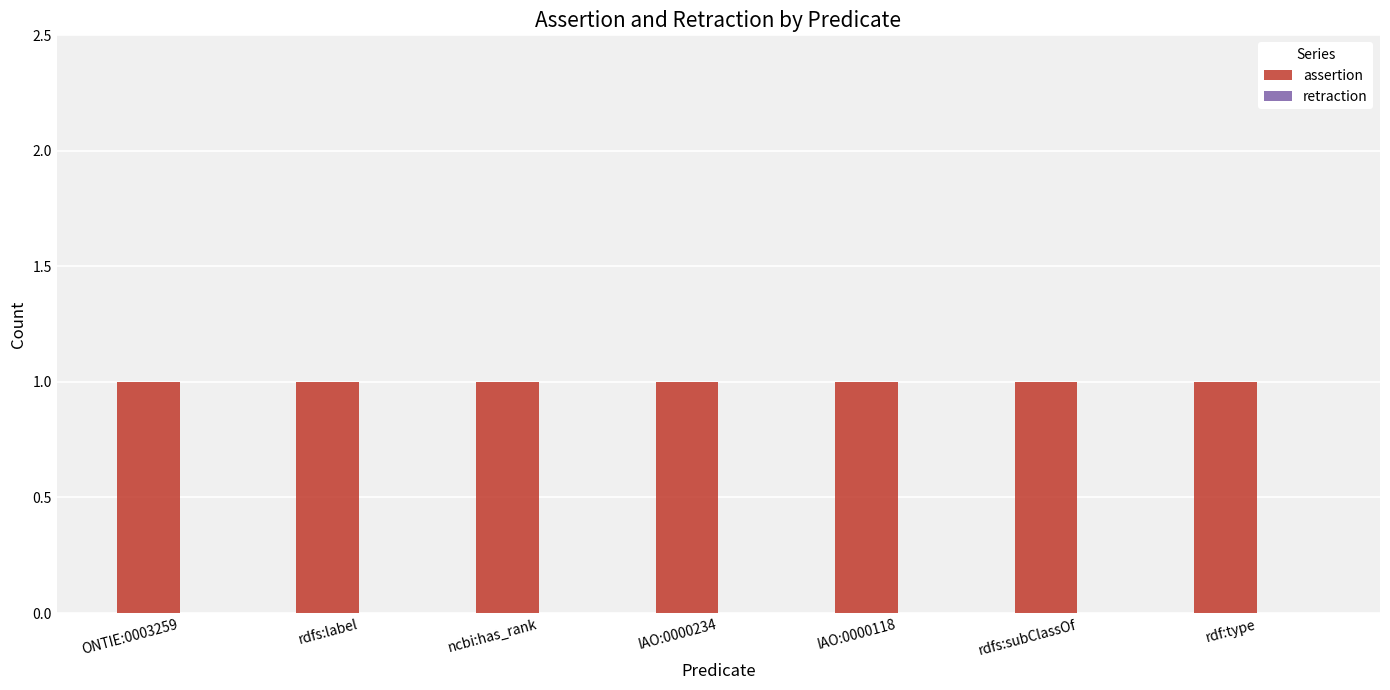

What is the spread (max minus min) of values at IAO:0000234?

1